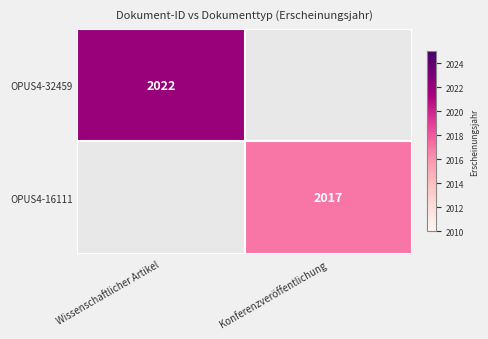

Which has a higher value, Konferenzveröffentlichung or Wissenschaftlicher Artikel?

Wissenschaftlicher Artikel